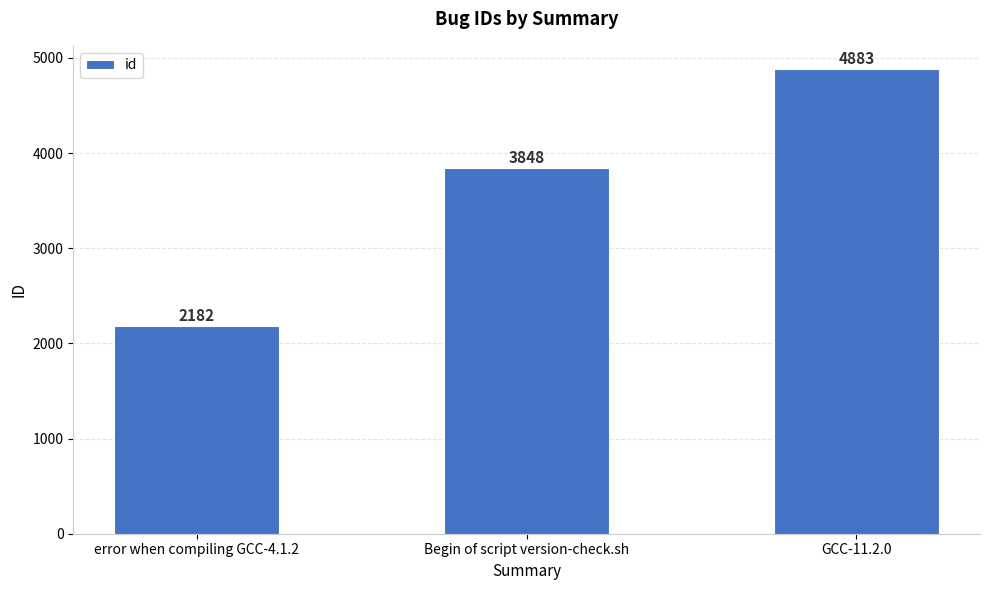

The value at GCC-11.2.0 is 2708. True or false?

False